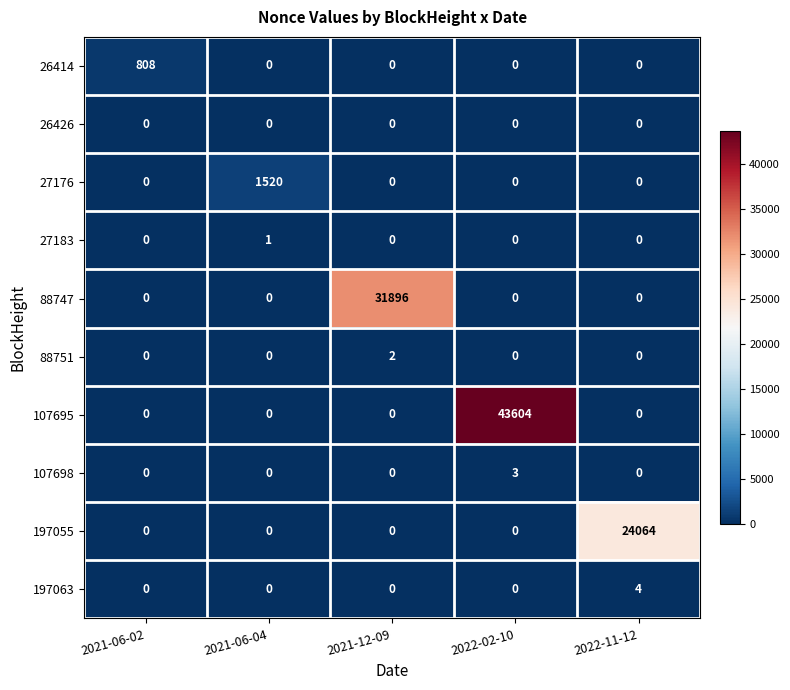

What is the difference between the 107698 values at 2022-02-10 and 2021-06-04?

3